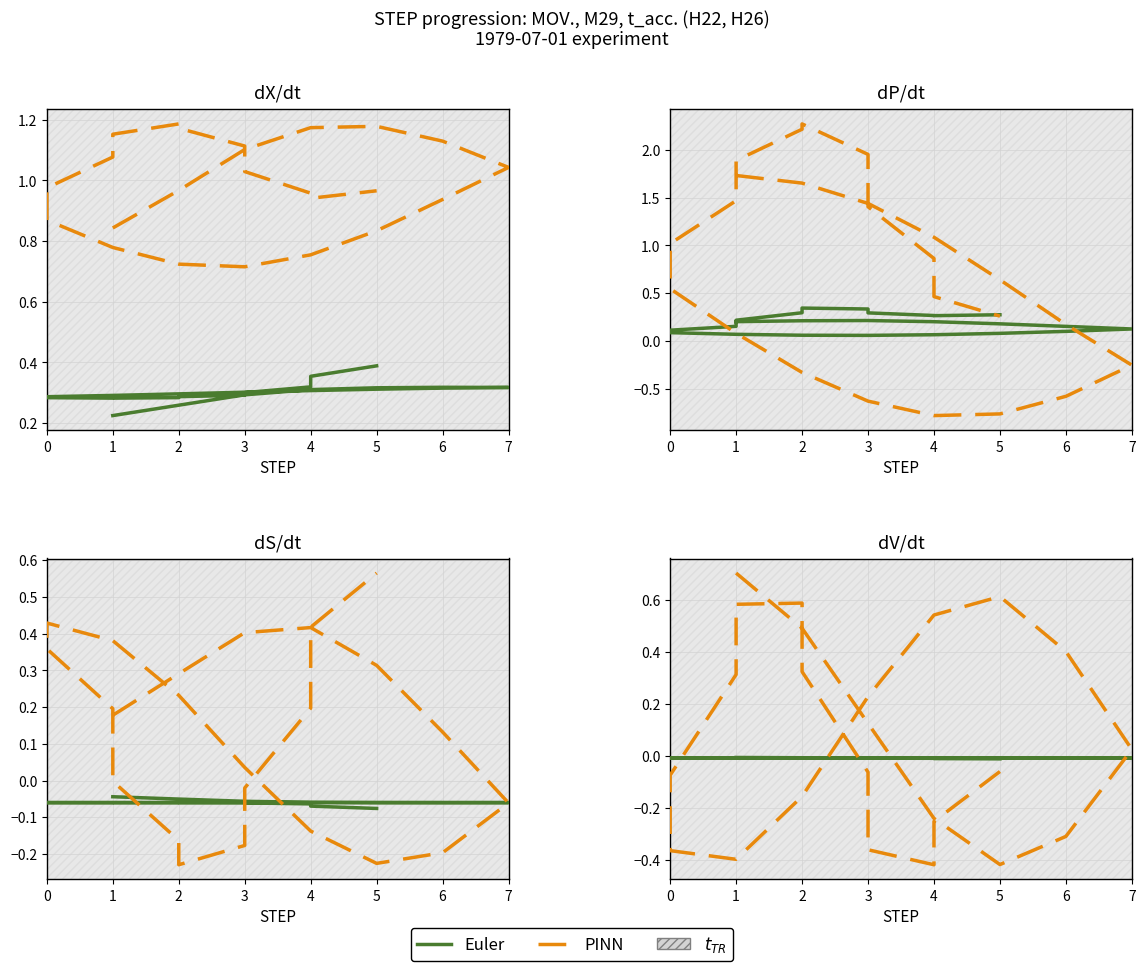

At how many categories does at least one series exceed 0?

12